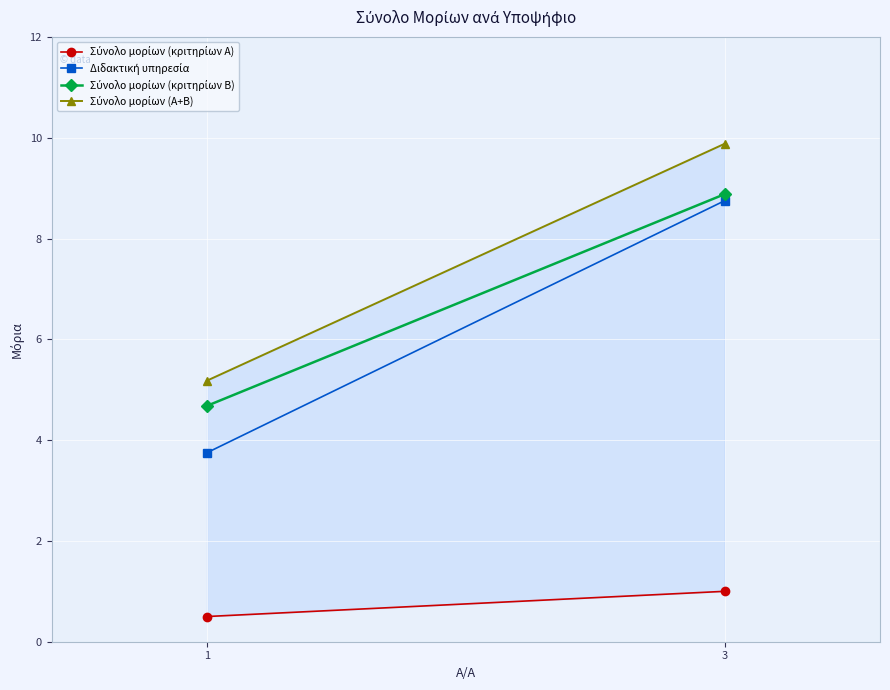

What are all the series names shown in the legend?

Σύνολο μορίων (κριτηρίων Α), Διδακτική υπηρεσία, Σύνολο μορίων (κριτηρίων Β), Σύνολο μορίων (Α+Β)